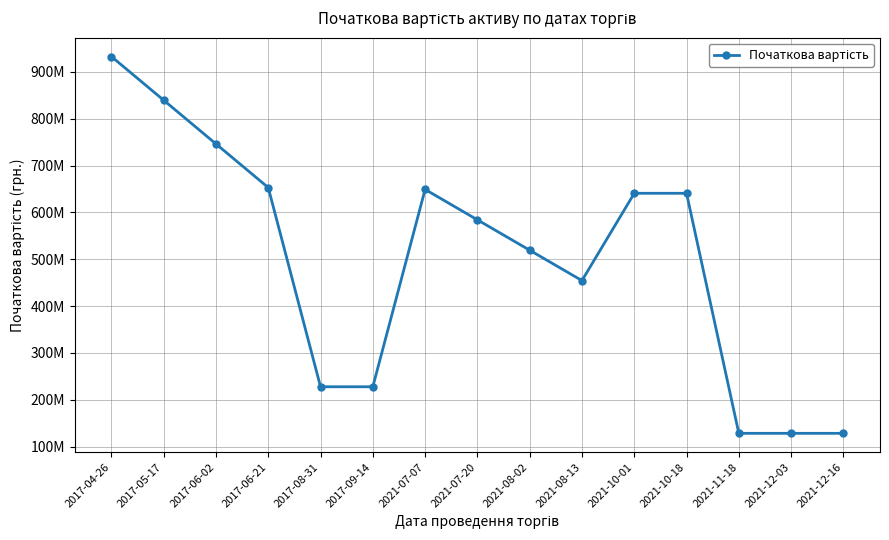

Is this an area chart (filled region under the line)?

No